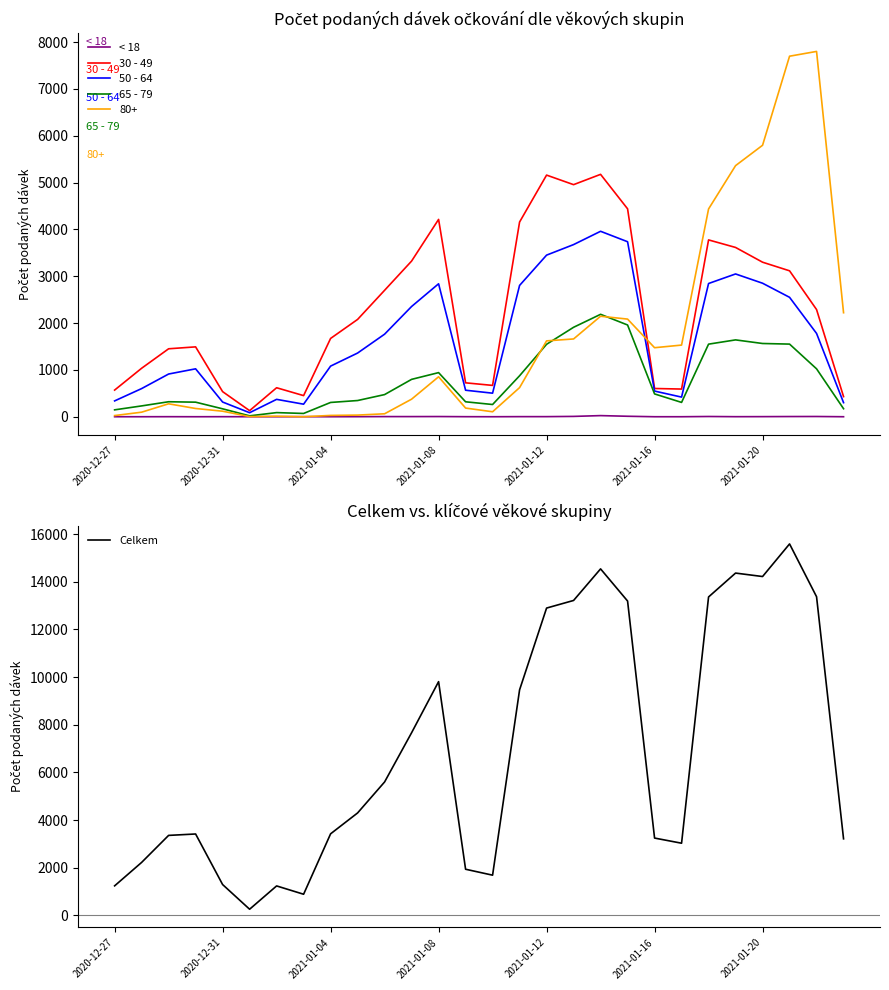

Reading right to left, extract all data points from this chart.

< 18: 0	5	4	2	1	5	0	0	10	24	7	2	2	0	1	4	3	3	1	0	1	0	0	1	0	1	0	0
30 - 49: 430	2289	3116	3300	3615	3776	591	603	4440	5176	4956	5160	4158	669	724	4214	3324	2700	2078	1672	451	619	130	536	1492	1451	1035	569
50 - 64: 301	1779	2550	2851	3049	2845	419	548	3737	3960	3676	3451	2804	503	566	2839	2354	1763	1360	1081	268	371	86	314	1023	912	601	338
65 - 79: 171	1023	1551	1564	1641	1550	306	487	1959	2187	1910	1547	875	261	319	942	798	473	346	305	70	88	19	169	311	320	231	147
Celkem: 3213	13371	15586	14218	14363	13361	3029	3245	13190	14539	13214	12895	9464	1688	1937	9808	7664	5599	4299	3423	888	1237	259	1295	3416	3357	2223	1240